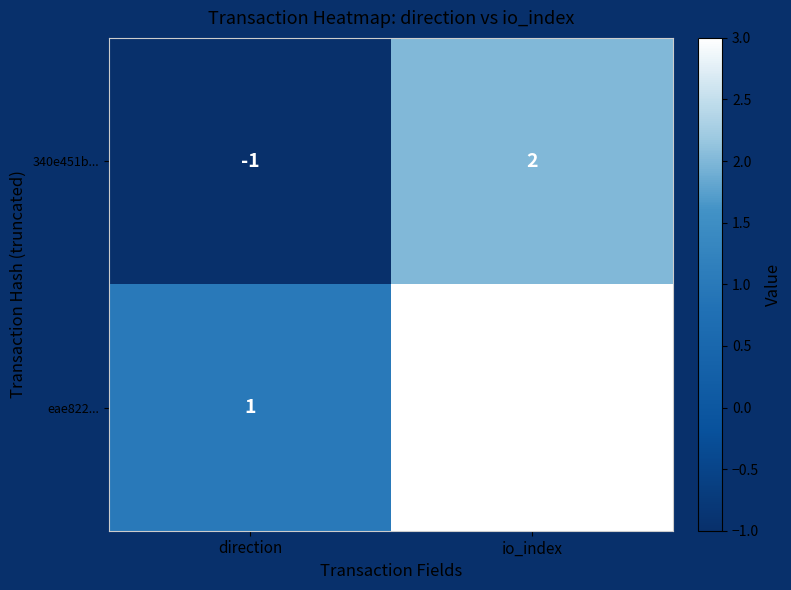

Is it true that 340e451b... equals 2 at io_index?

True